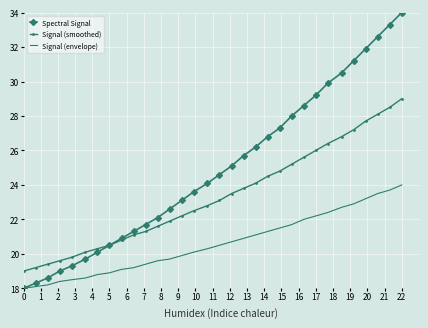

Rank the series by their average value, from lowest to highest.

Signal (envelope), Signal (smoothed), Spectral Signal